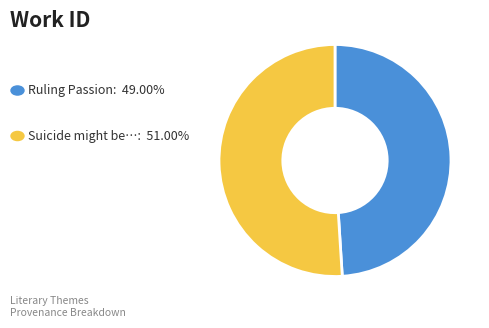

Is there any slice that represents more than half of the pie?

Yes